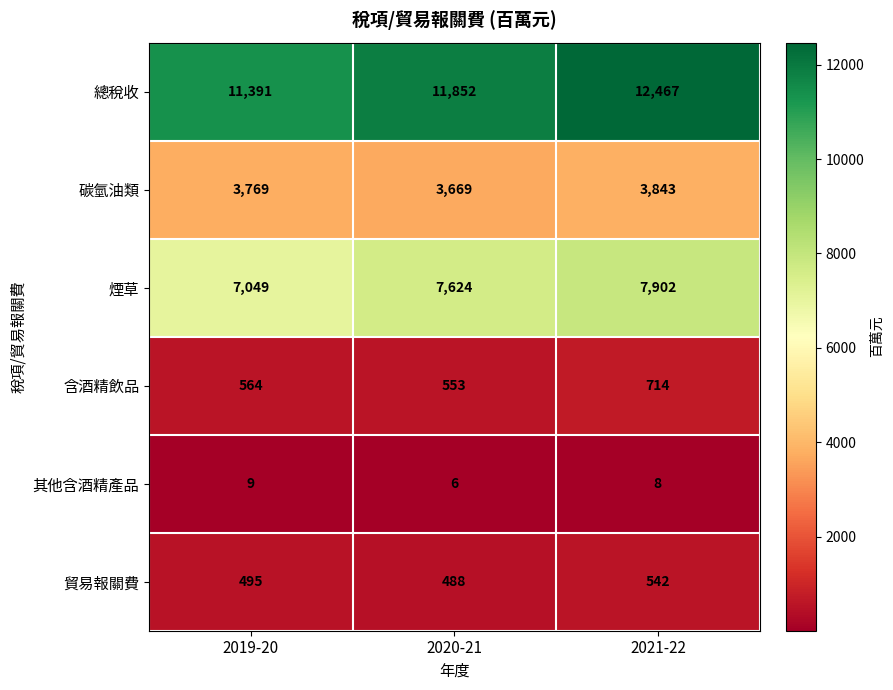

At how many categories does at least one series exceed 3133?

3